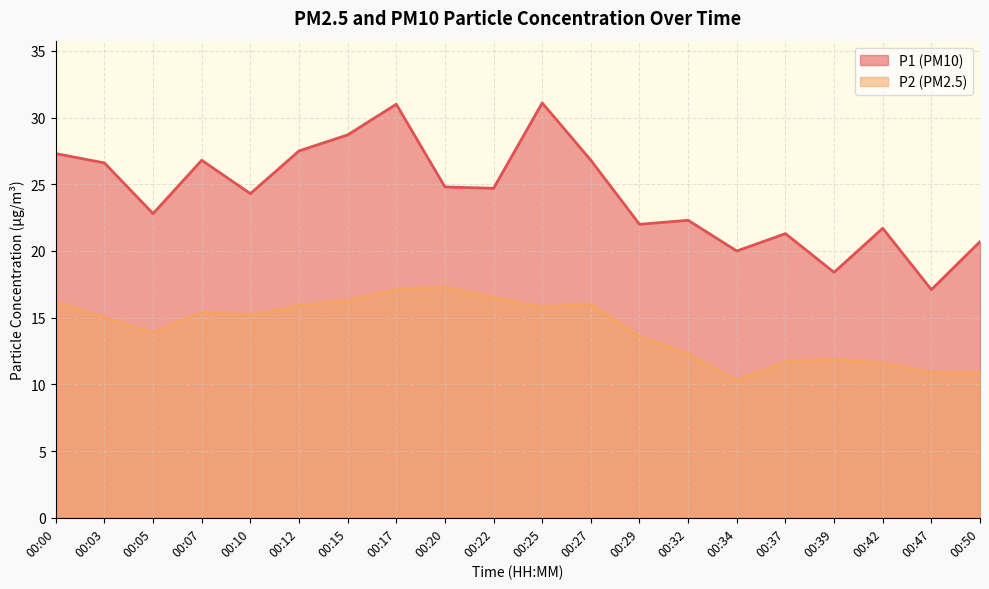

What are all the series names shown in the legend?

P1 (PM10), P2 (PM2.5)